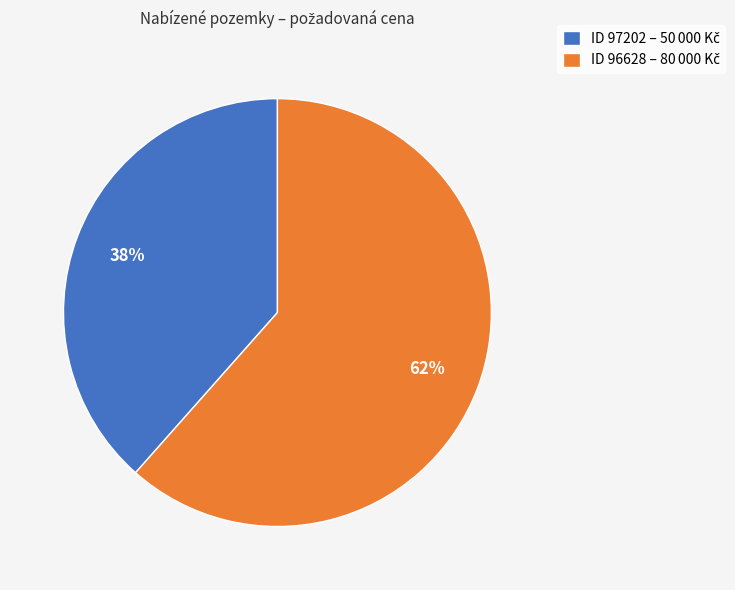

To the nearest percent, what is the average slice percentage?

50%